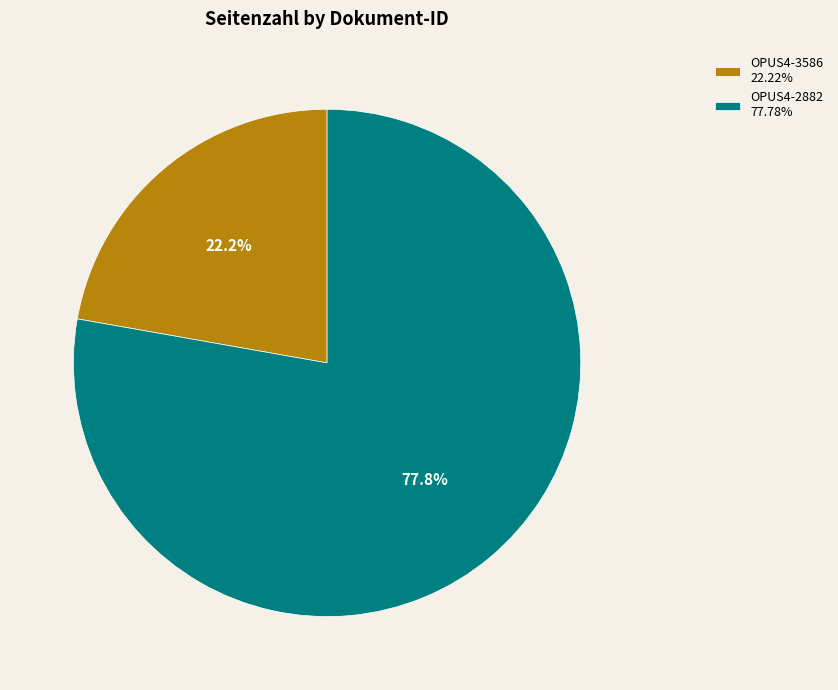

What percentage is the OPUS4-3586 slice, to the nearest percent?

22%